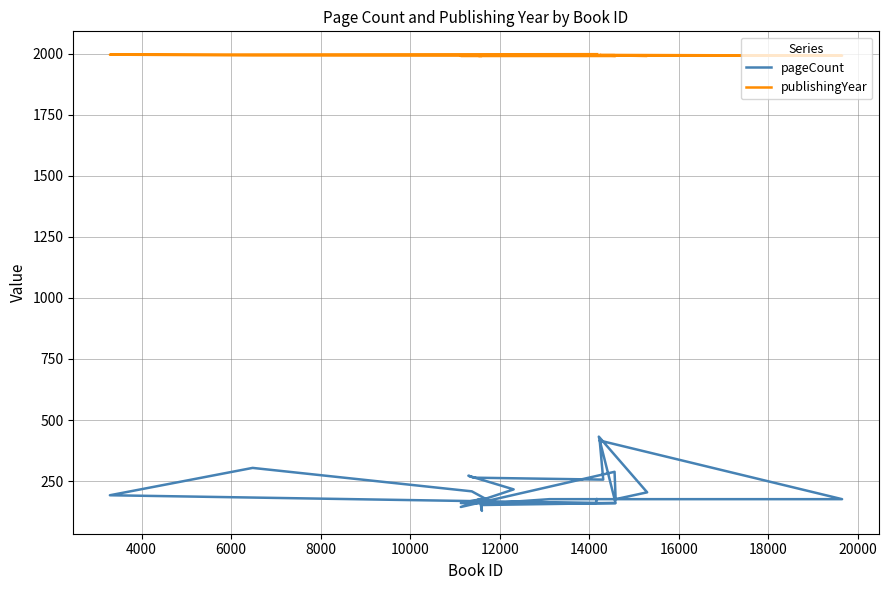

True or false: pageCount has a value of 47 at 23.

False